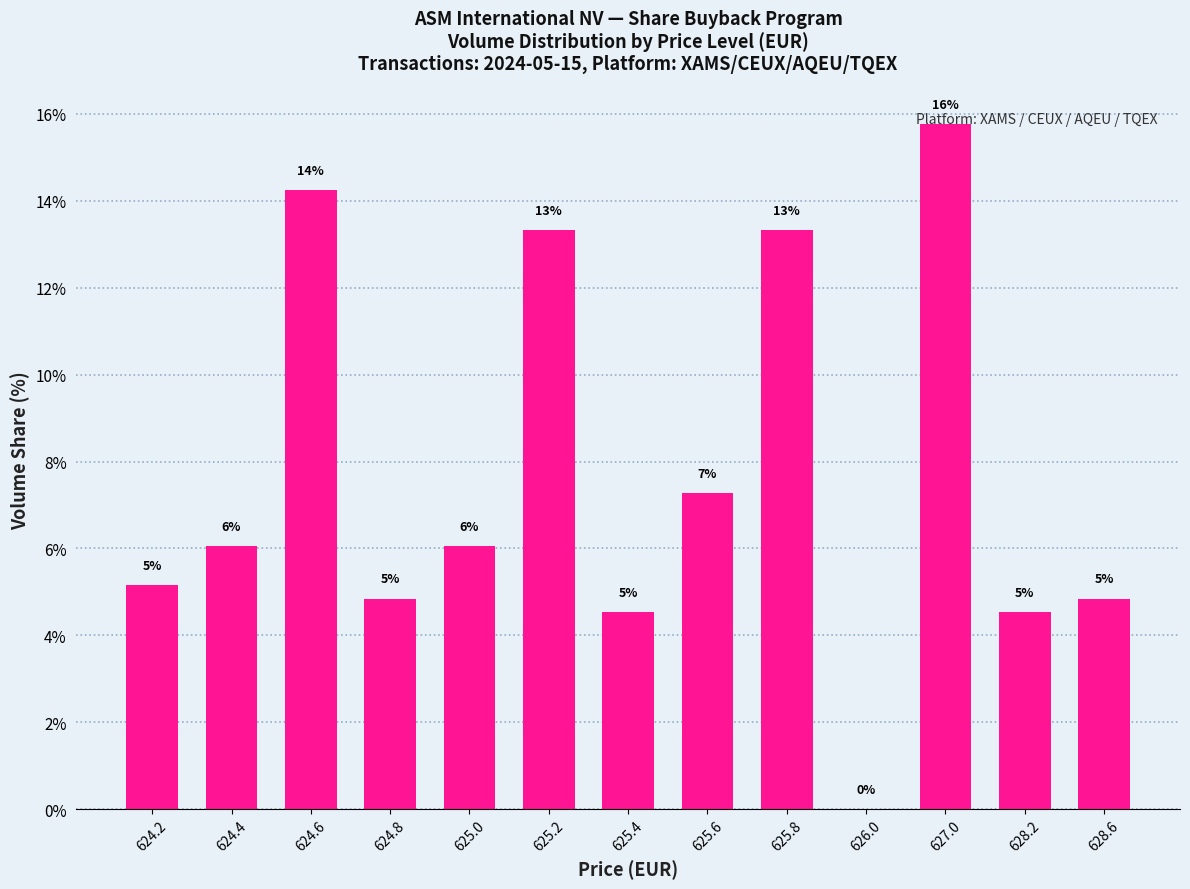

Are the bars horizontal?

No